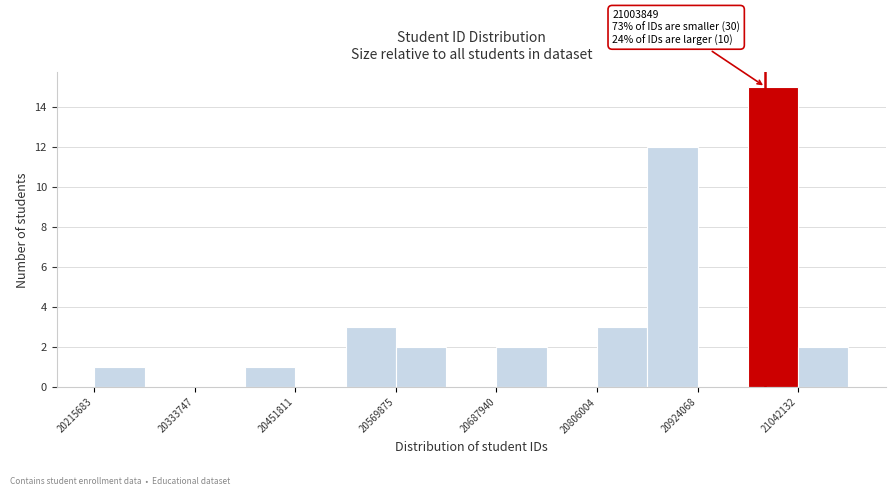

Around what value on the x-axis is the tallest bar? Give the approximate position of its centre, as read against the axis.

21020000